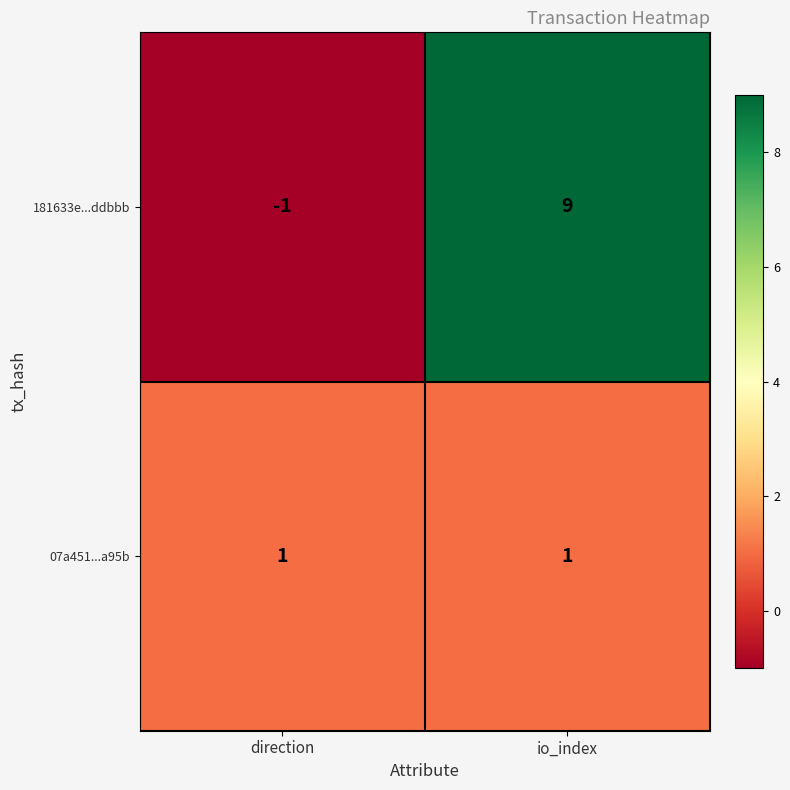

The value of 181633e...ddbbb at io_index is 9. True or false?

True